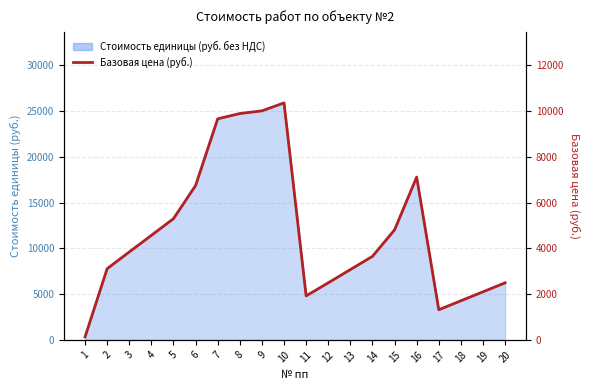

Rank the categories by value from highest to lowest.

10, 9, 8, 7, 16, 6, 5, 15, 4, 3, 14, 2, 13, 12, 20, 19, 11, 18, 17, 1